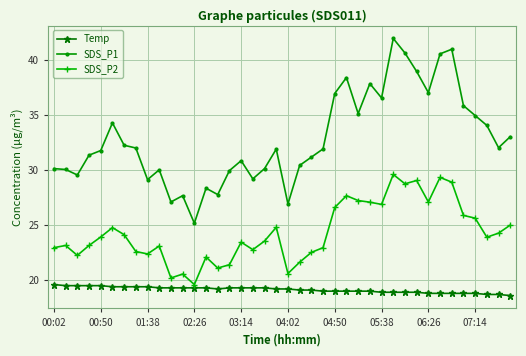

What is the difference between the maximum and minimum values in the SDS_P2 series?

10.0